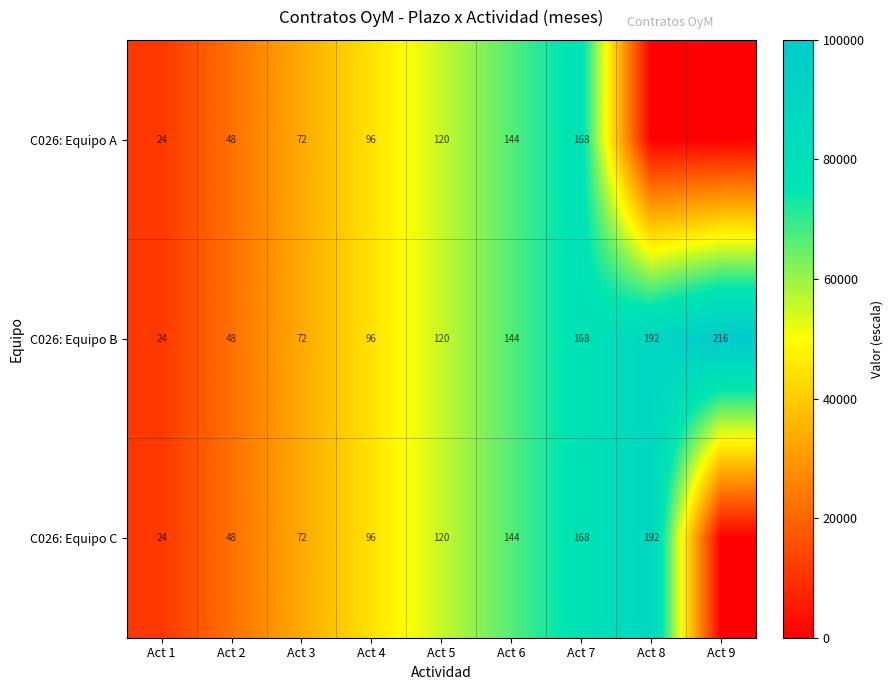

What is the sum of the C026: Equipo C values at Act 1 and Act 2?

72